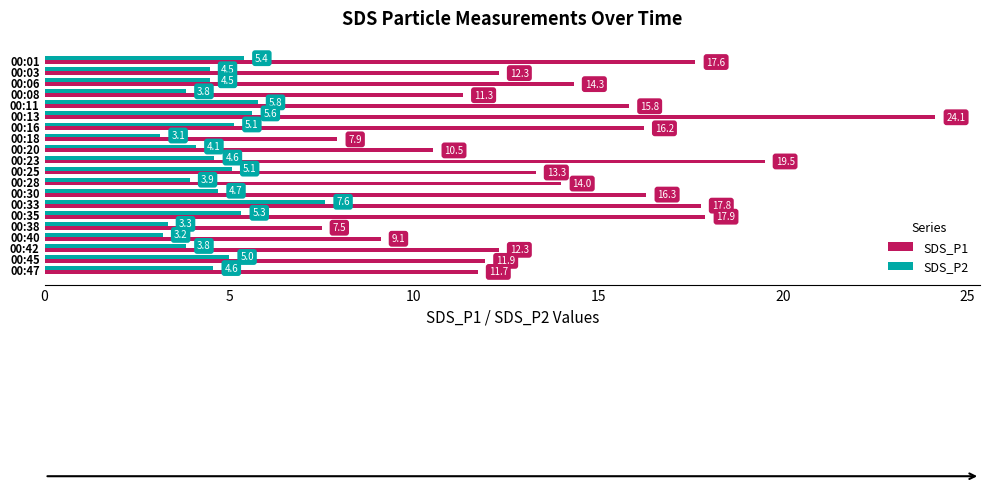

Is the value of SDS_P2 at 00:47 greater than the value of SDS_P1 at 00:25?

No